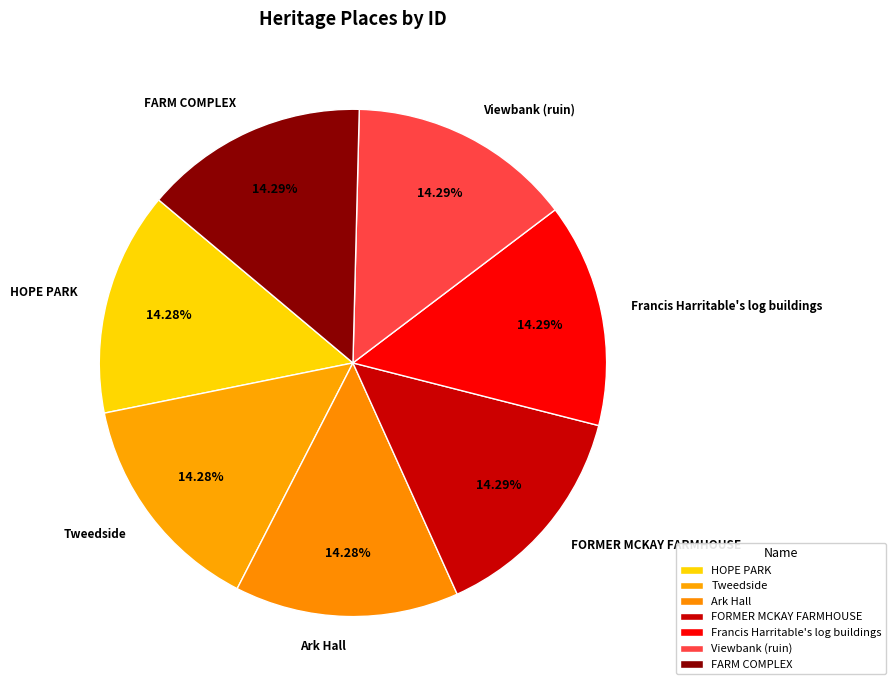

To the nearest percent, what portion does Viewbank (ruin) represent?

14%